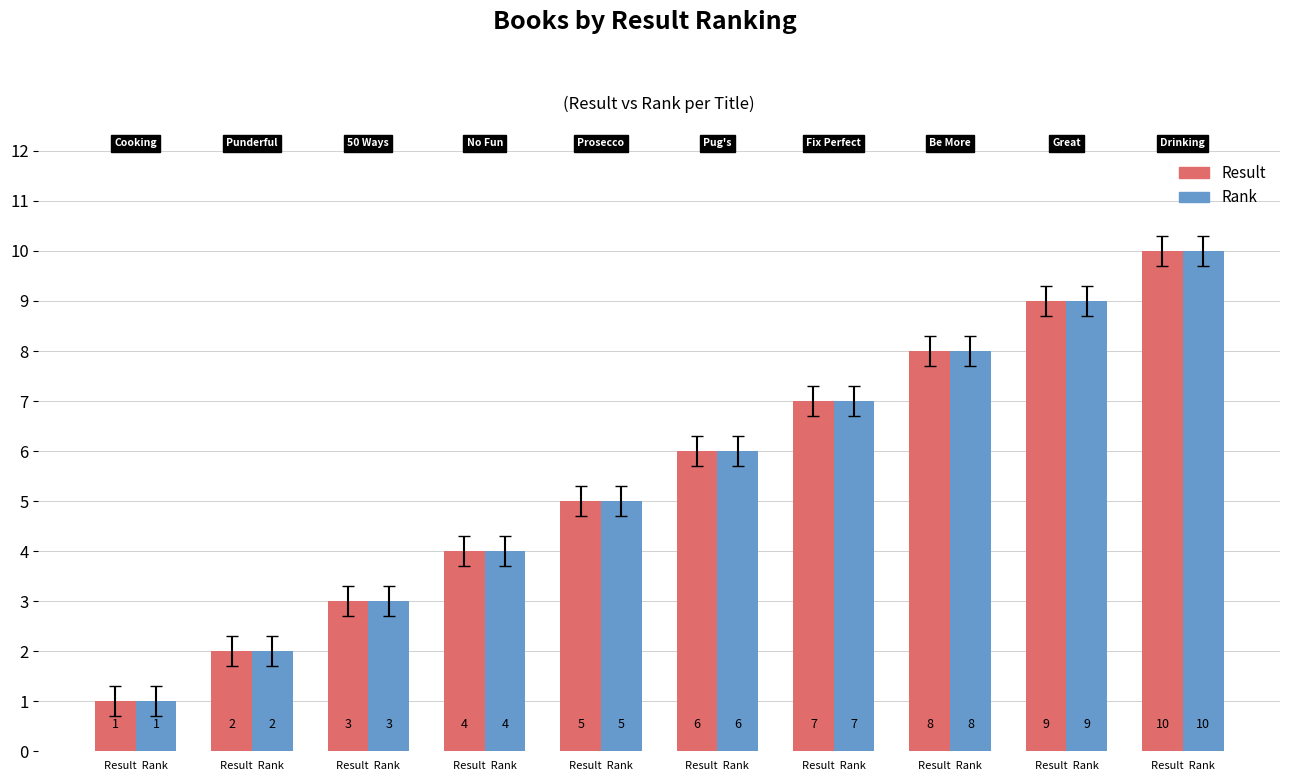

What is the lowest value of the Rank series?

1